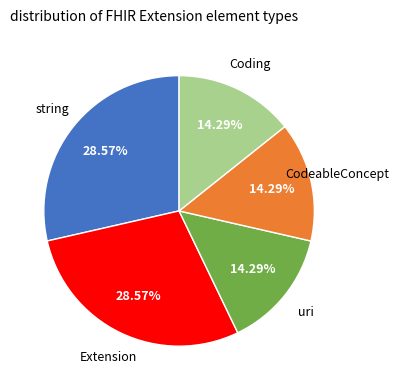

Is there a majority slice in this chart?

No